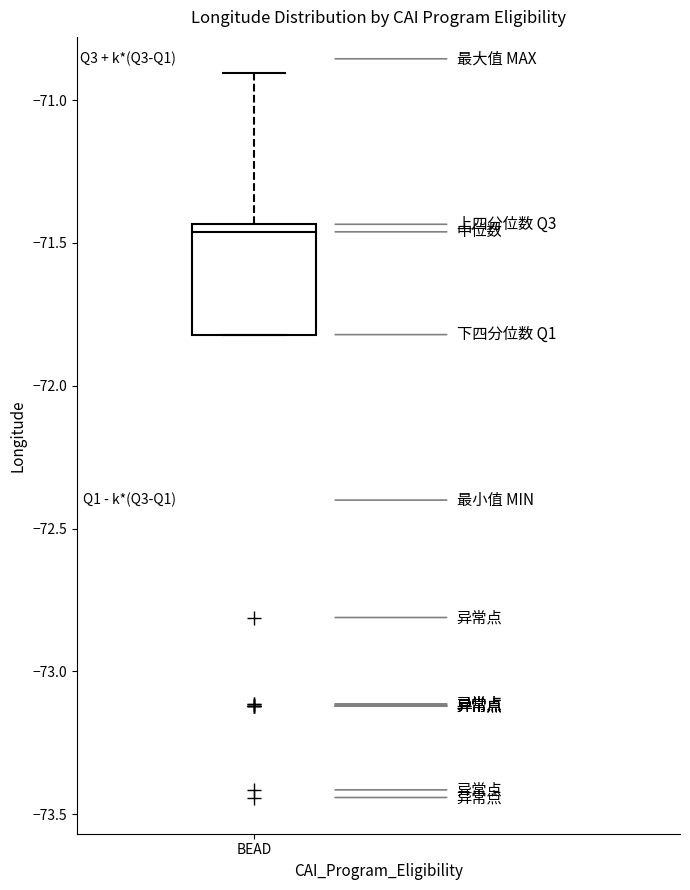

Where is the lower edge of the box for BEAD on the y-axis? The values are not printed on the chart, so give them approximately, as read against the axis.

-71.80